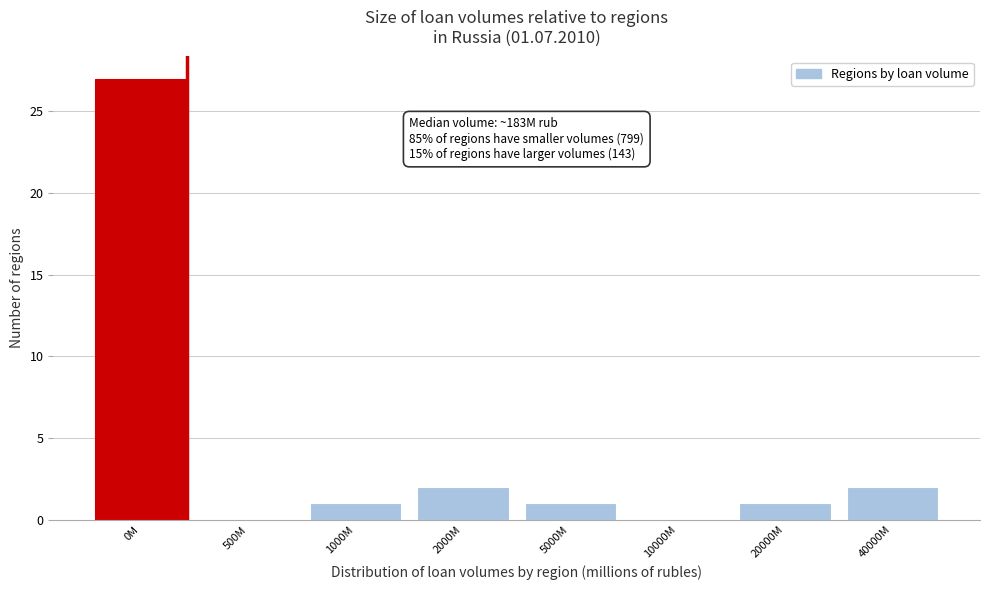

Reading left to right, what are all the values shown in this chart?

0M=27	500M=0	1000M=1	2000M=2	5000M=1	10000M=0	20000M=1	40000M=2